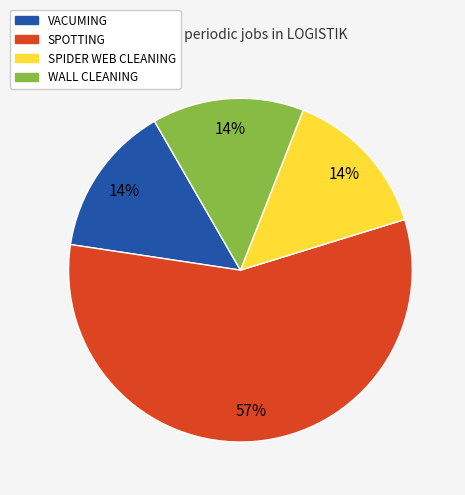

How many slices are in this pie chart?

4